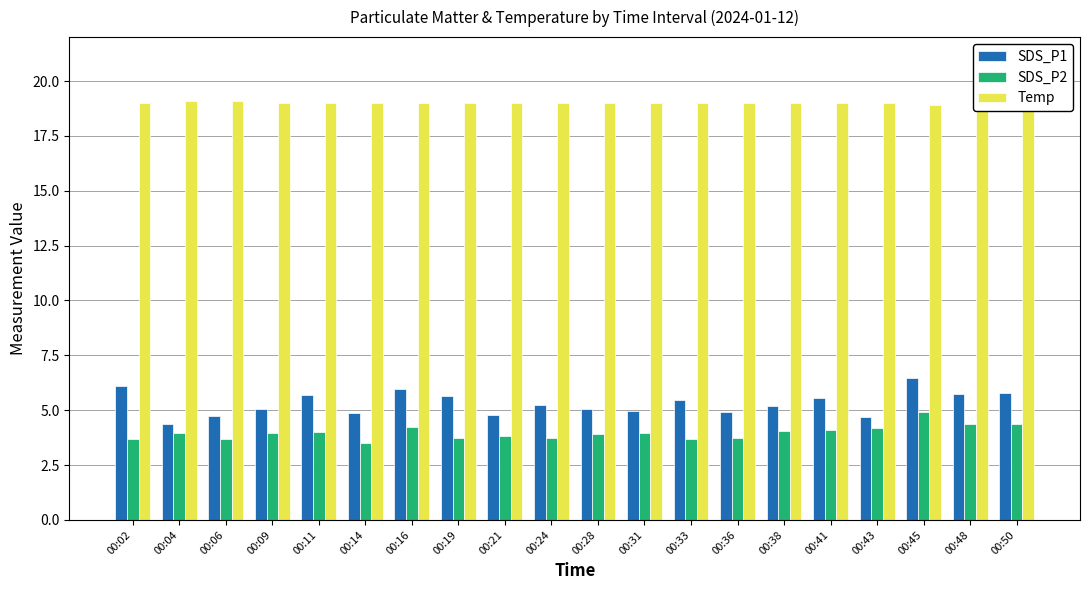

The value of SDS_P2 at 00:14 is 3.5. True or false?

True